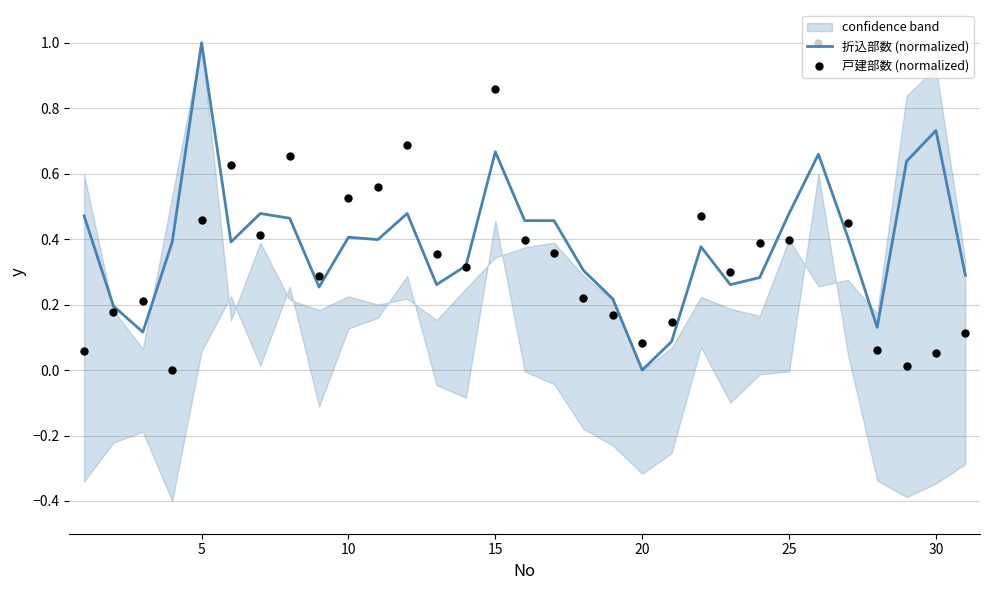

Which series has the largest Y range (max minus min)?

折込部数 (normalized)